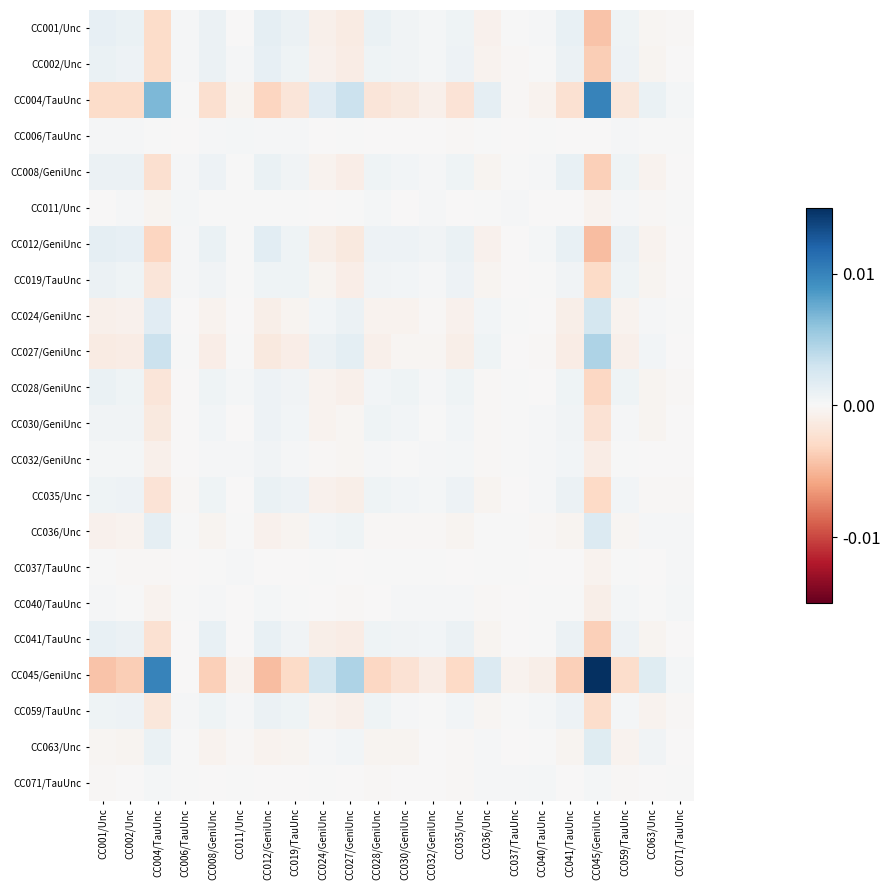

At which category is the sum across all series the highest?

CC027/GeniUnc